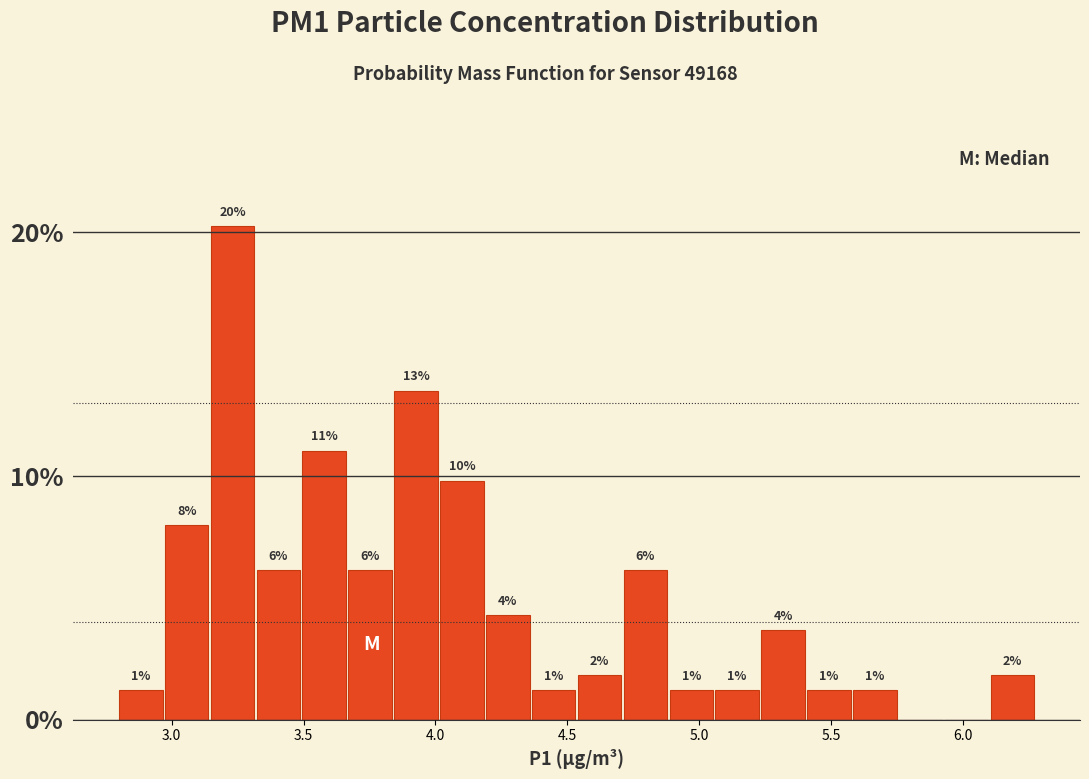

Around what value on the x-axis is the tallest bar? Give the approximate position of its centre, as read against the axis.

3.25